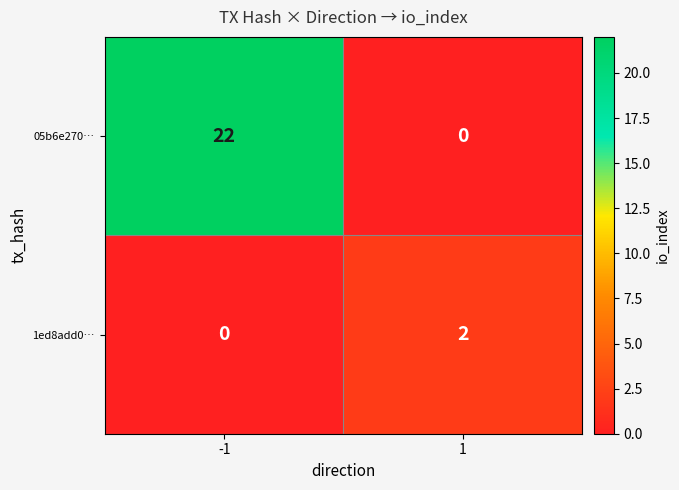

Rank the series by their maximum value, from lowest to highest.

1ed8add0…, 05b6e270…